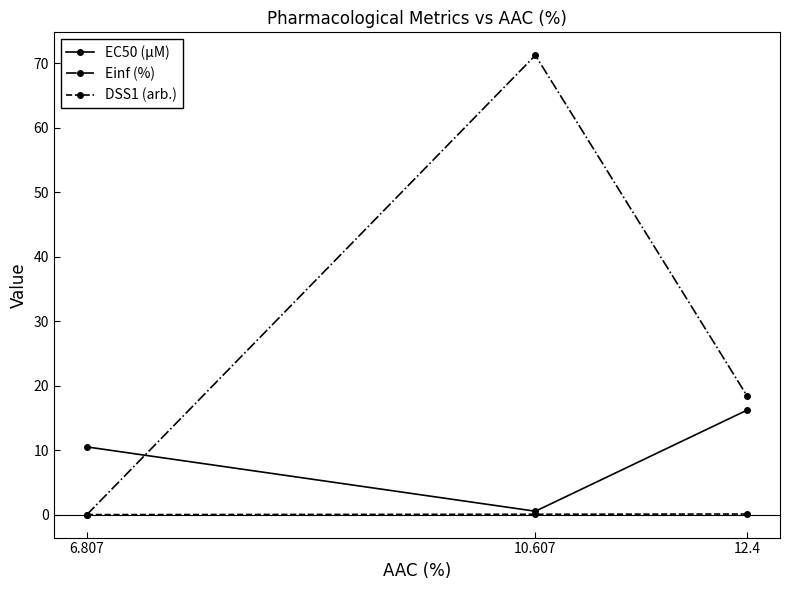

At which category is the sum across all series the highest?

10.607